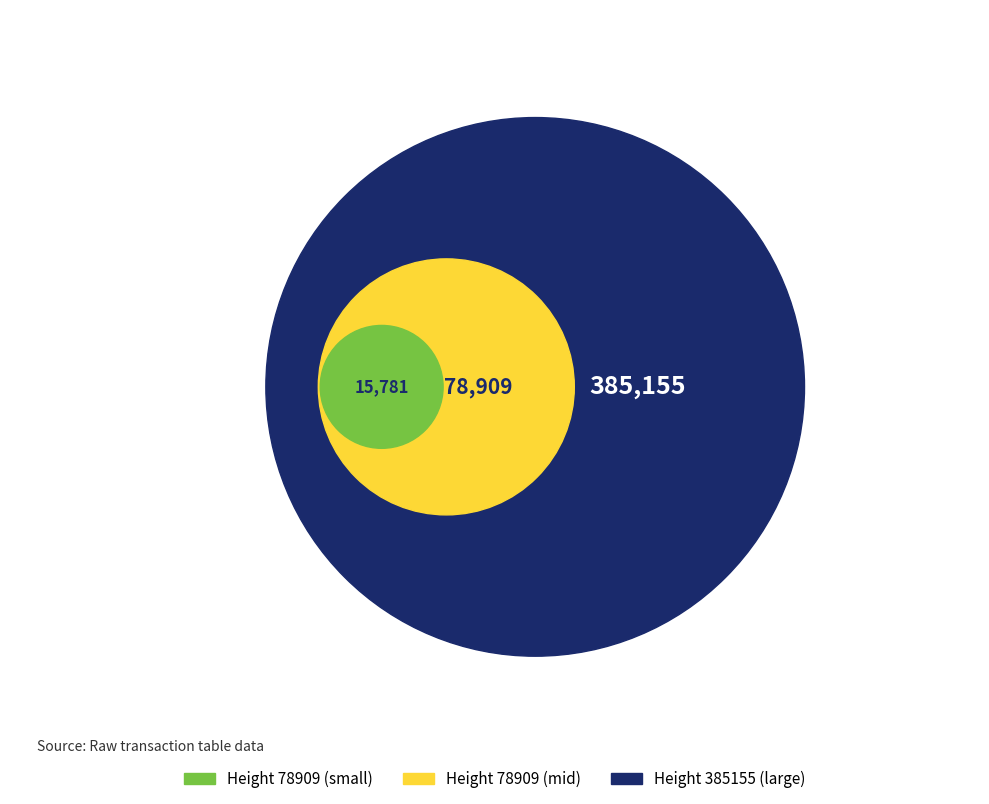

Does 78909 represent more than half of the total?

No